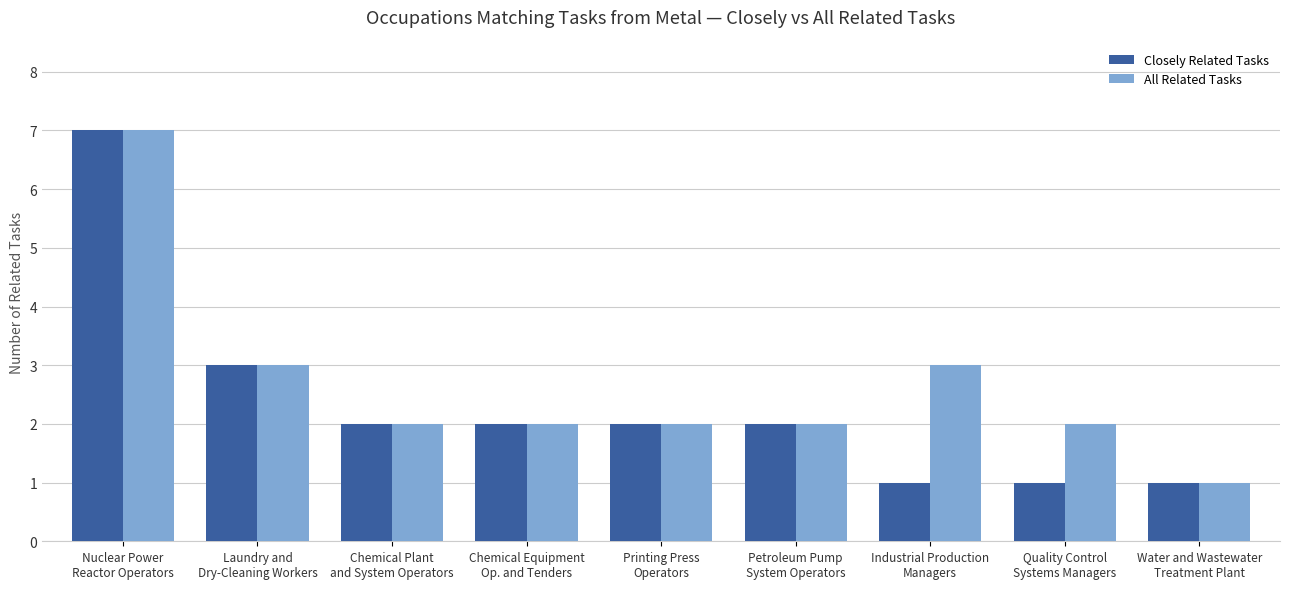

What is the total value across all series at Laundry and
Dry-Cleaning Workers?

6